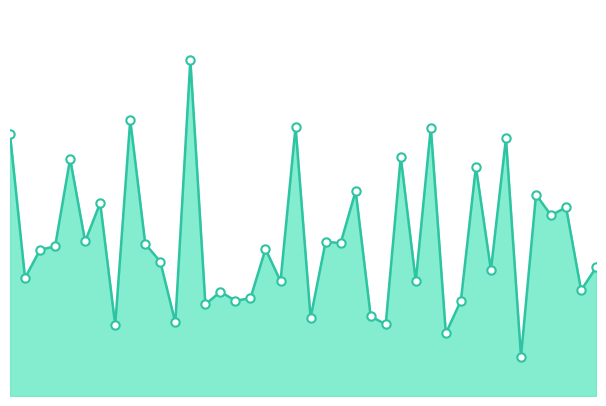

Reading left to right, what are all the values shown in this chart?

722	326	404	413	655	427	533	196	762	420	371	203	927	253	288	263	270	406	317	743	216	426	422	566	220	198	660	317	741	173	263	633	348	711	109	556	499	521	292	355